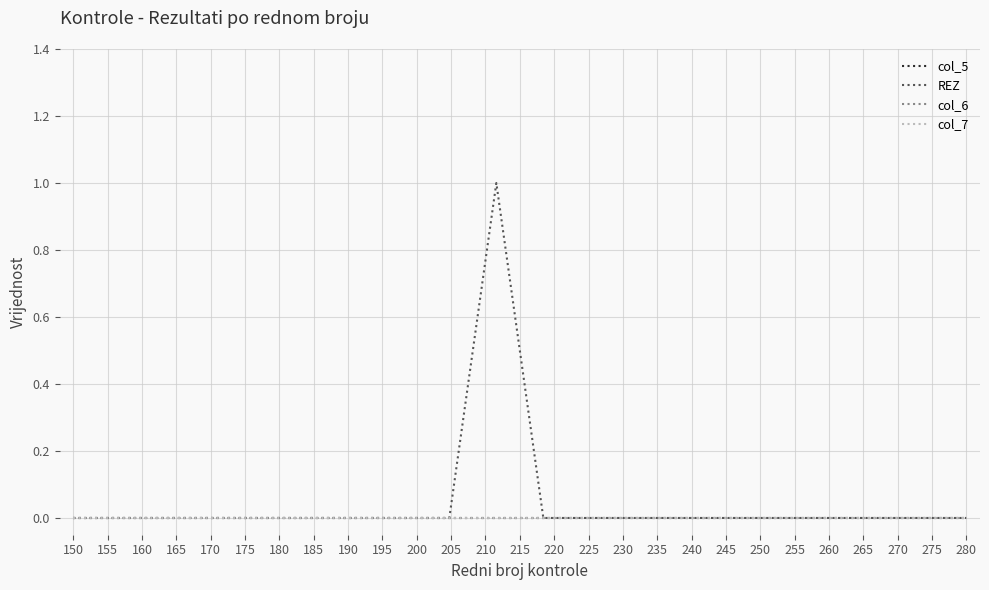

At which label is REZ closest to 0?

150